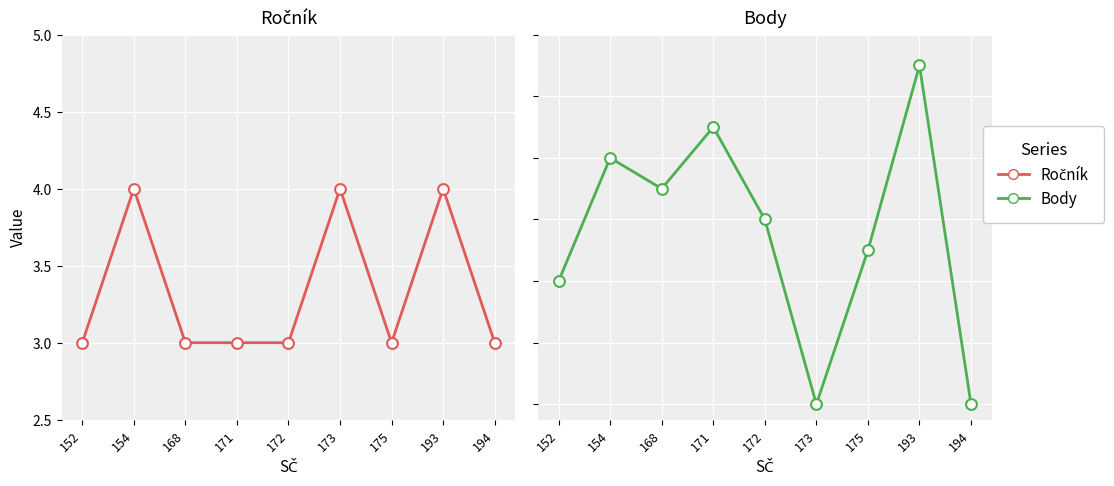

At which category is the sum across all series the highest?

193